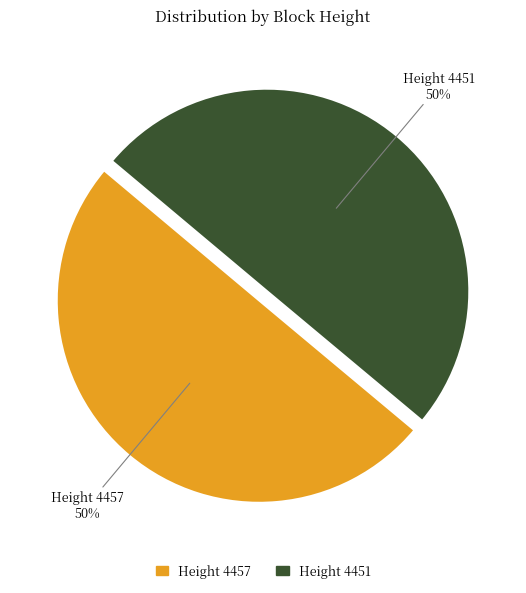

How many segments does this pie chart have?

2